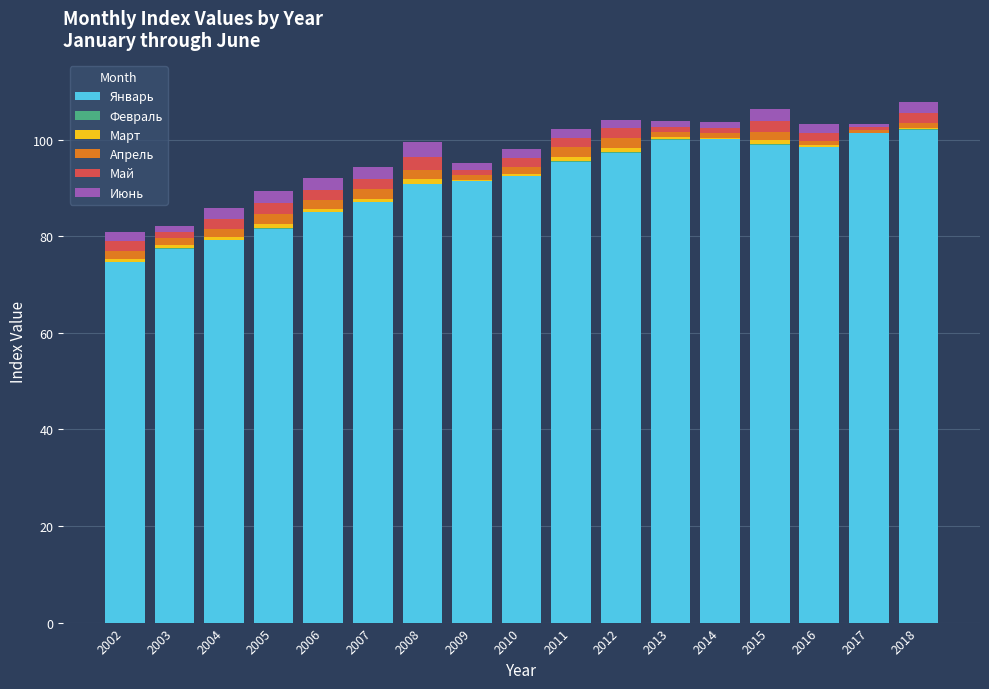

Is it true that Январь equals 149.3 at 2010?

False